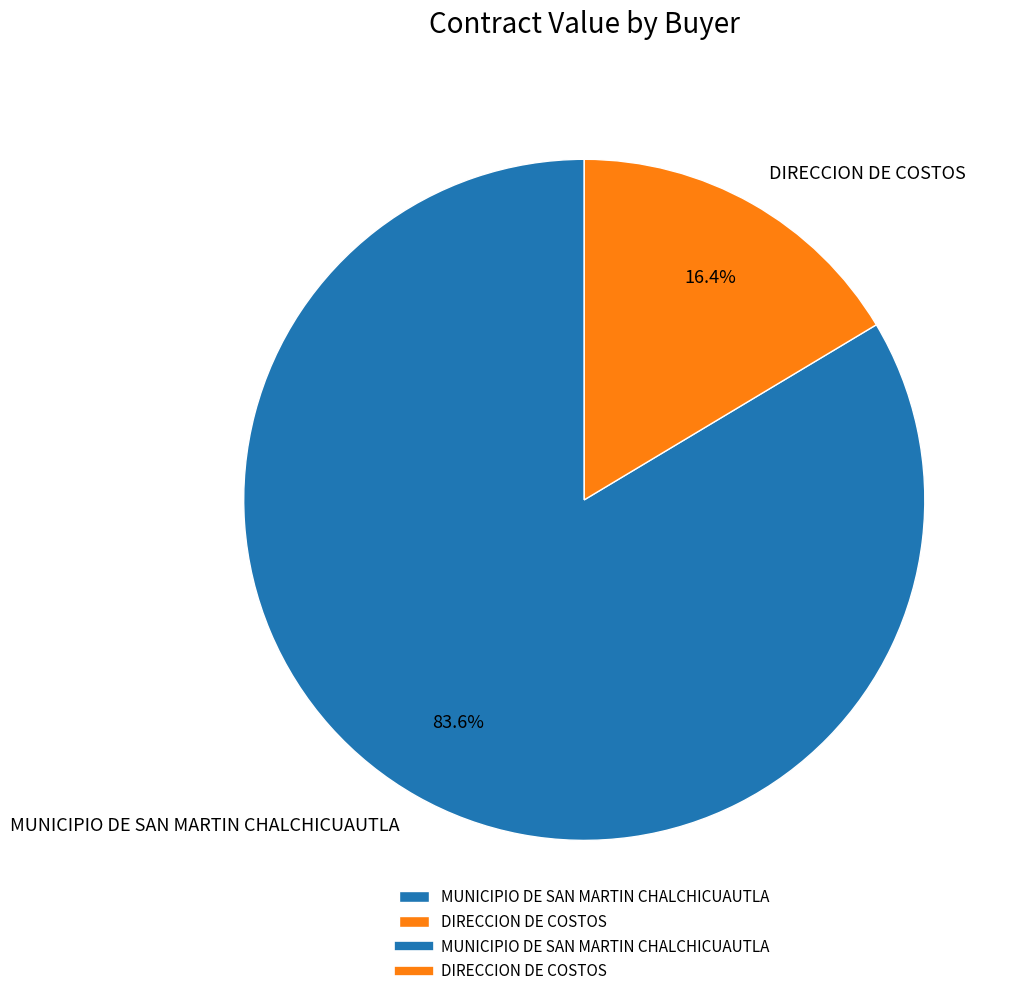

Is the sum of DIRECCION DE COSTOS and MUNICIPIO DE SAN MARTIN CHALCHICUAUTLA greater than half?

Yes